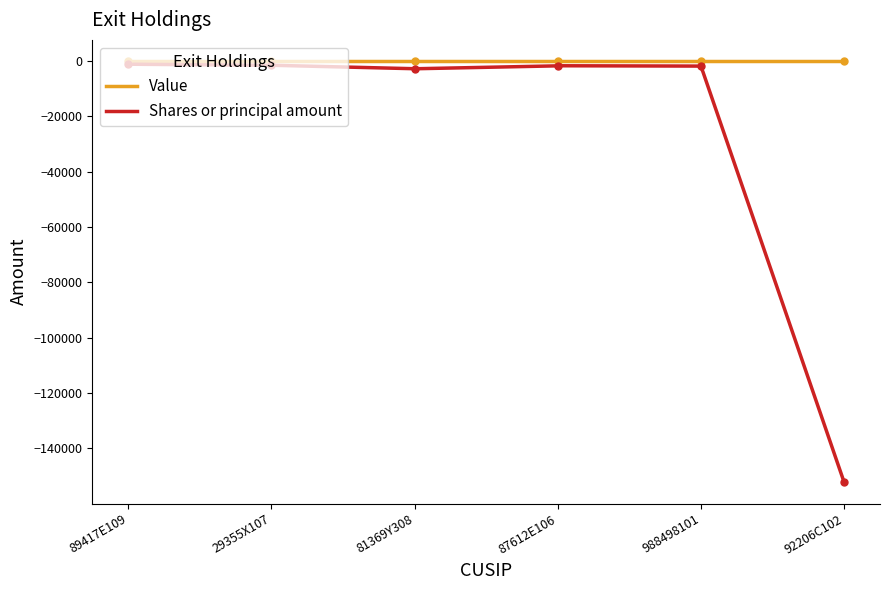

What is the change in value from 89417E109 to 92206C102?

-151129